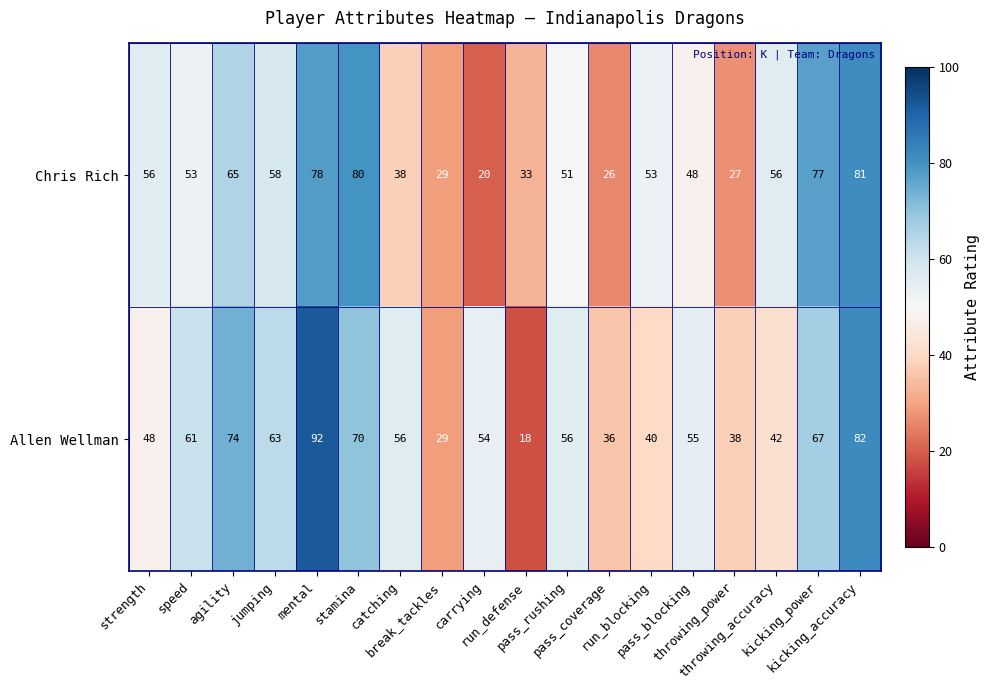

What is the spread (max minus min) of values at agility?

9